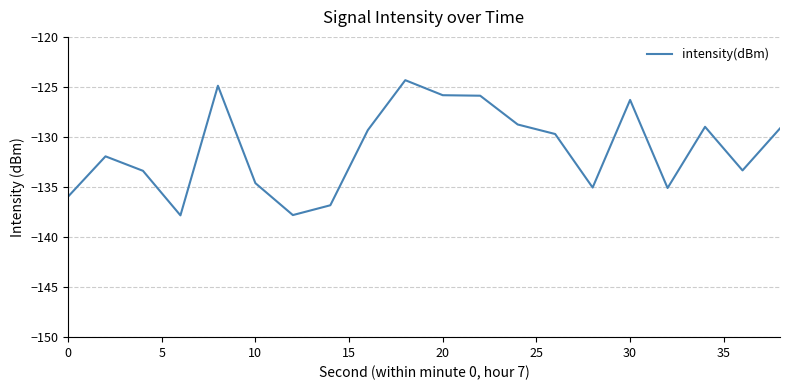

What is the difference between the maximum and minimum values?

13.5